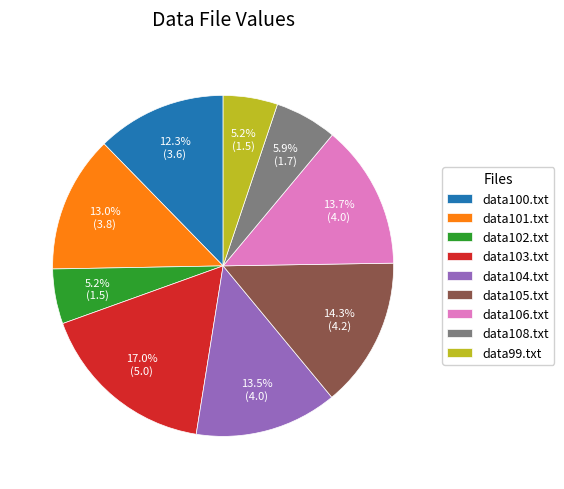

Does data102.txt account for over 50% of the chart?

No